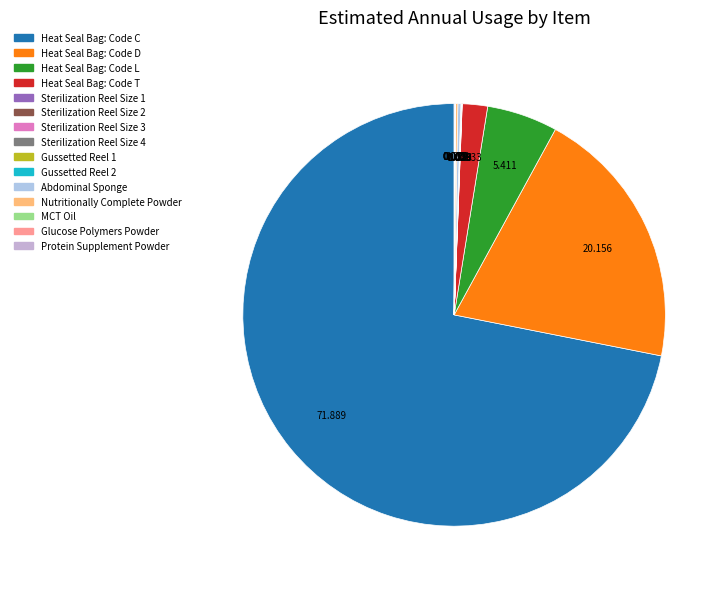

Which slice is the largest?

Heat Seal Bag: Code C